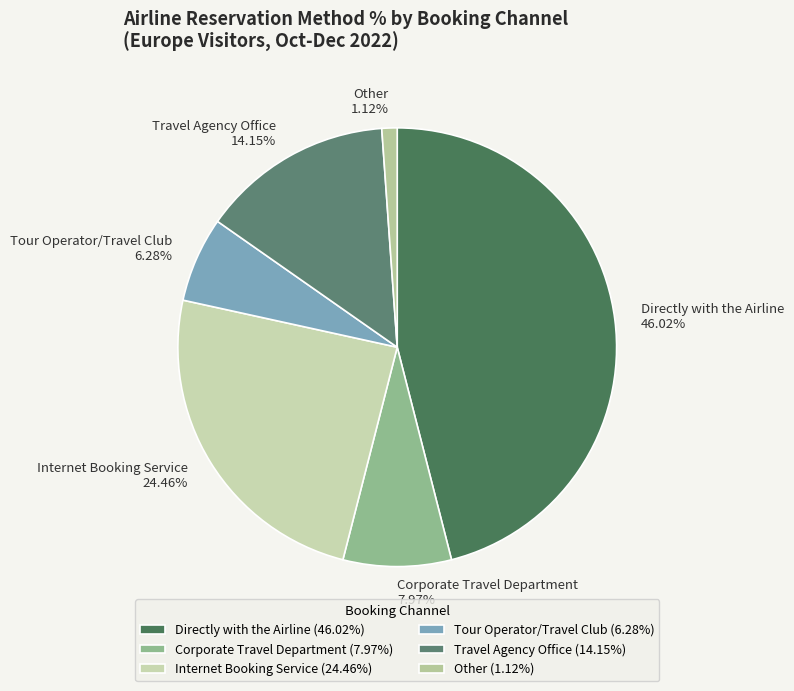

Is Tour Operator/Travel Club the majority of the pie?

No